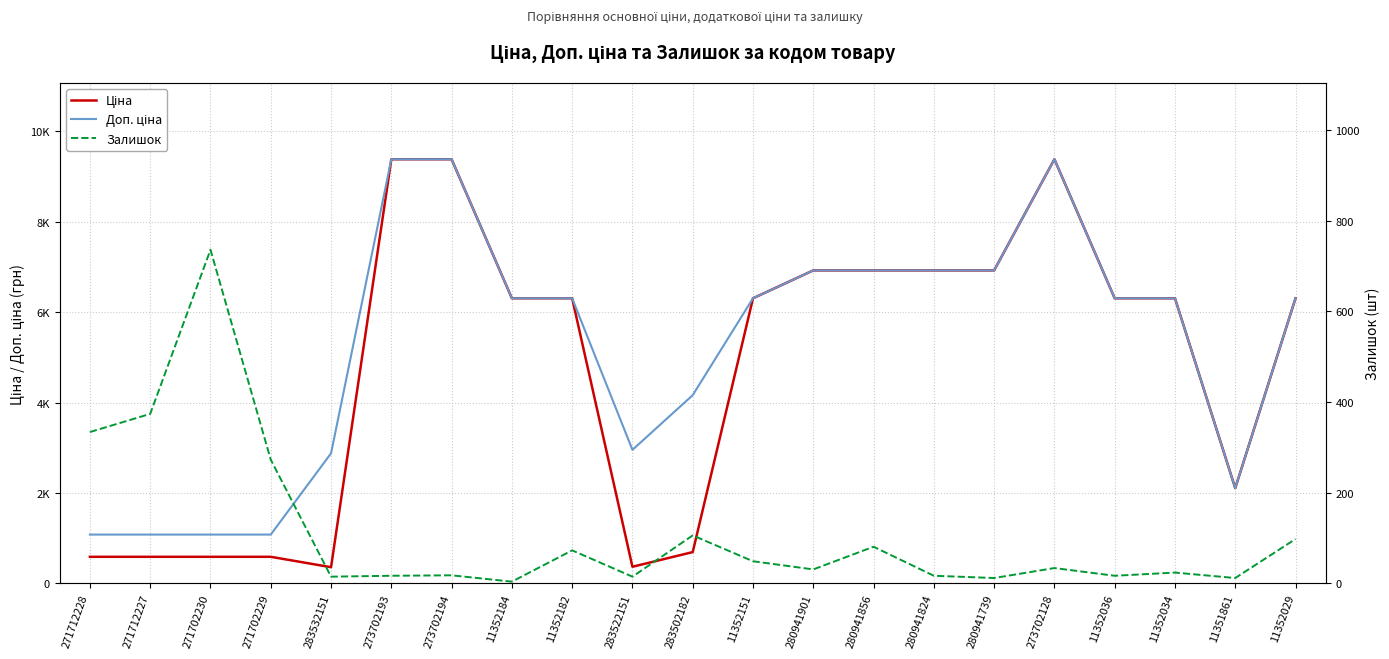

Between 273702193 and 280941739, which series saw the biggest shift?

Ціна